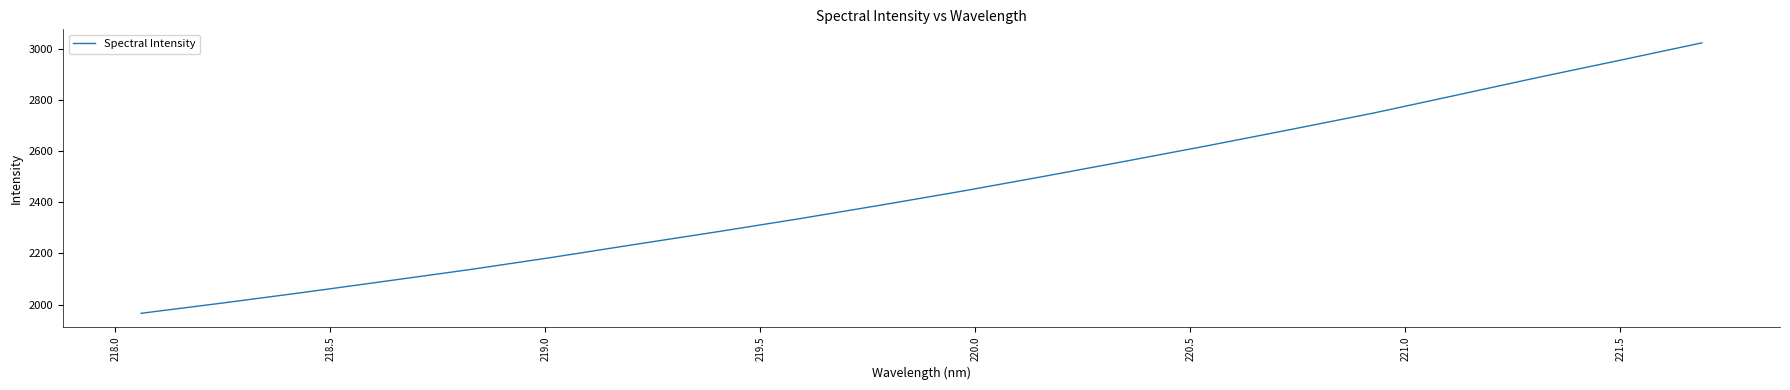

What is the sum of all values?

48928.2